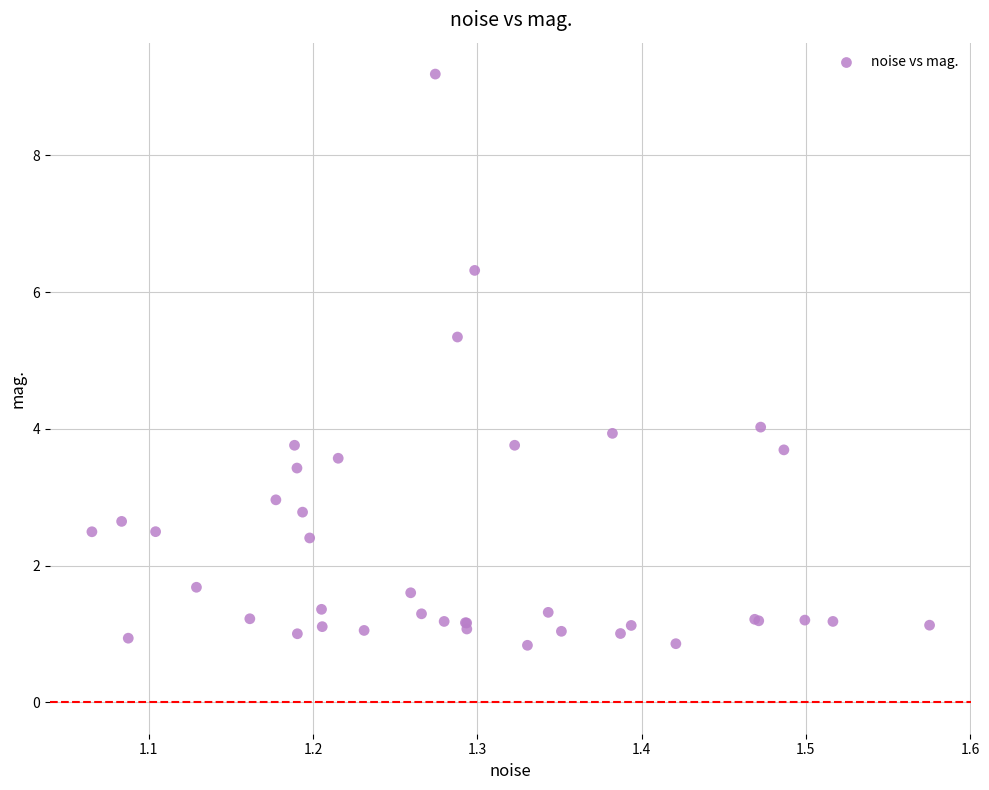

What Y value in the scatter plot is closest to 5?

5.3